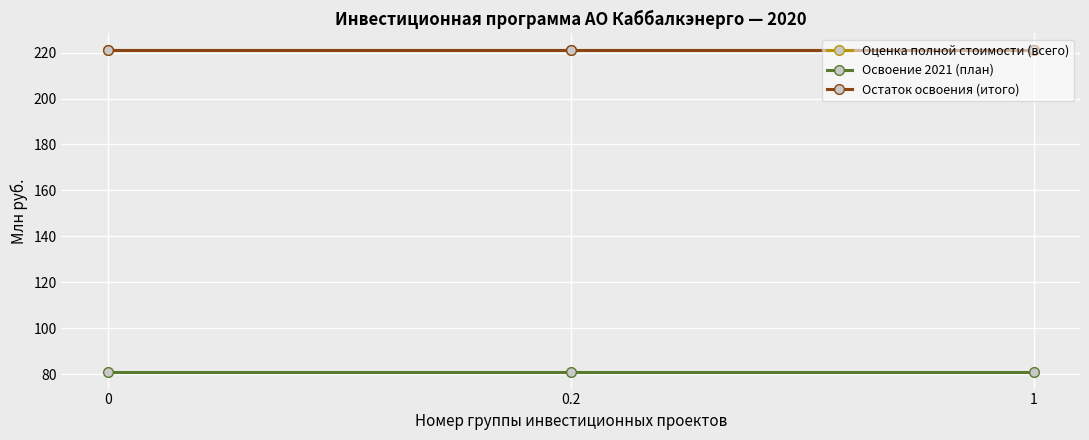

Which series changed the most between 0 and 1?

Оценка полной стоимости (всего)